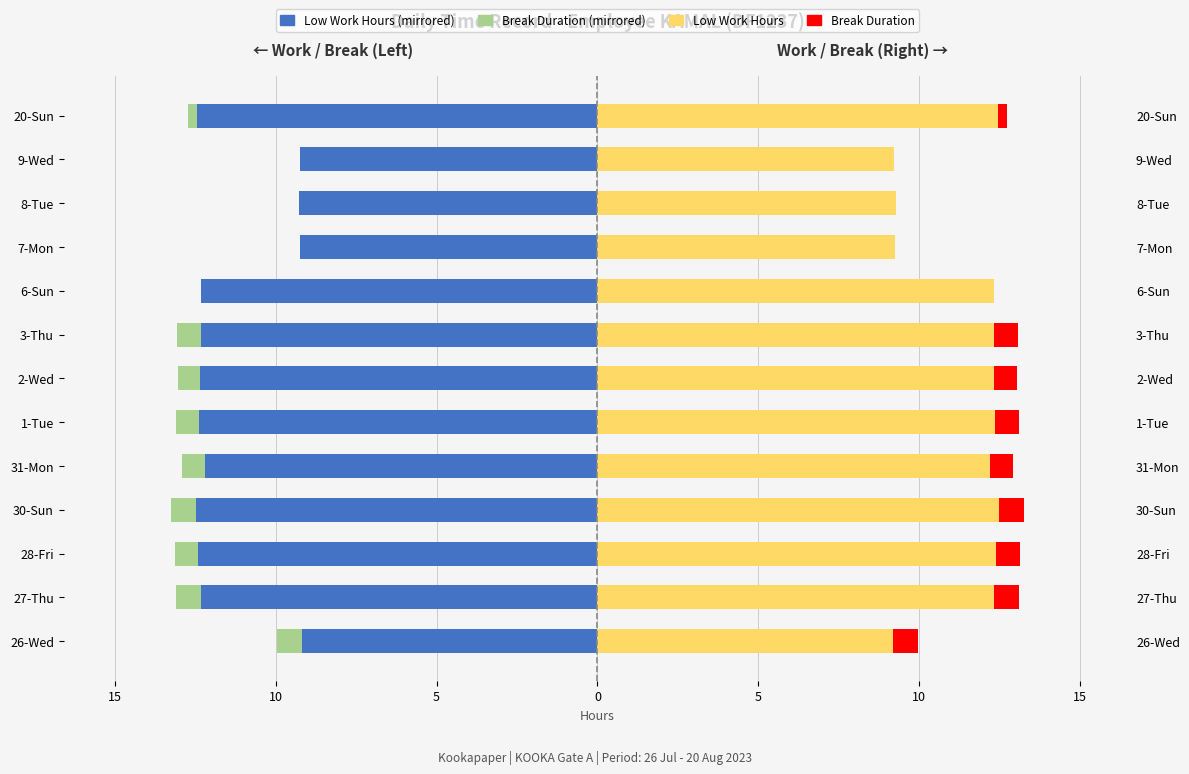

At which label is Break Total (Right) closest to 0?

6-Sun